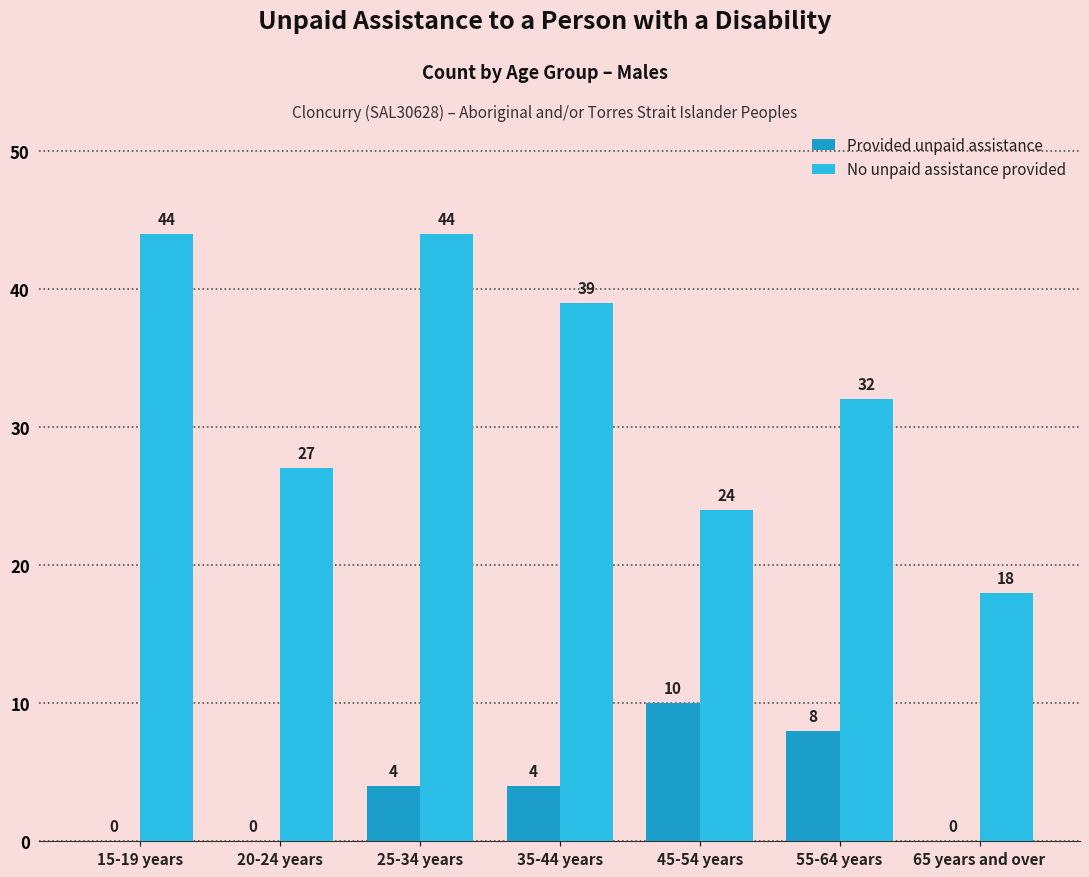

What is the sum of the Provided unpaid assistance values at 25-34 years and 20-24 years?

4